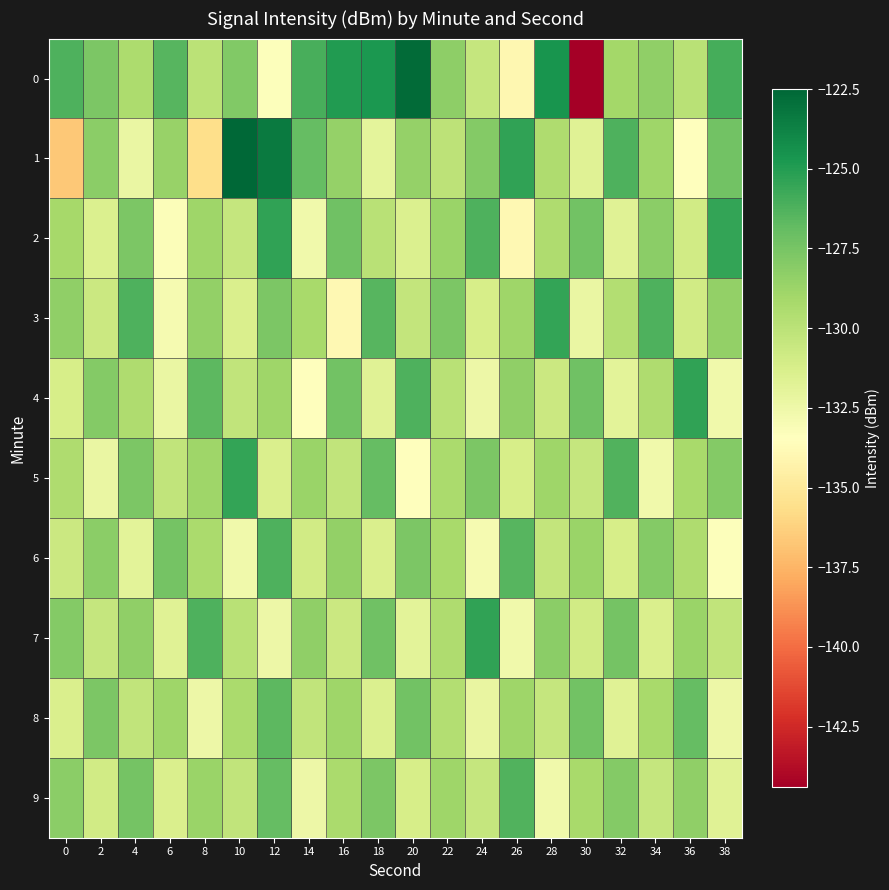

What is the total value across all series at 20?

-1290.8